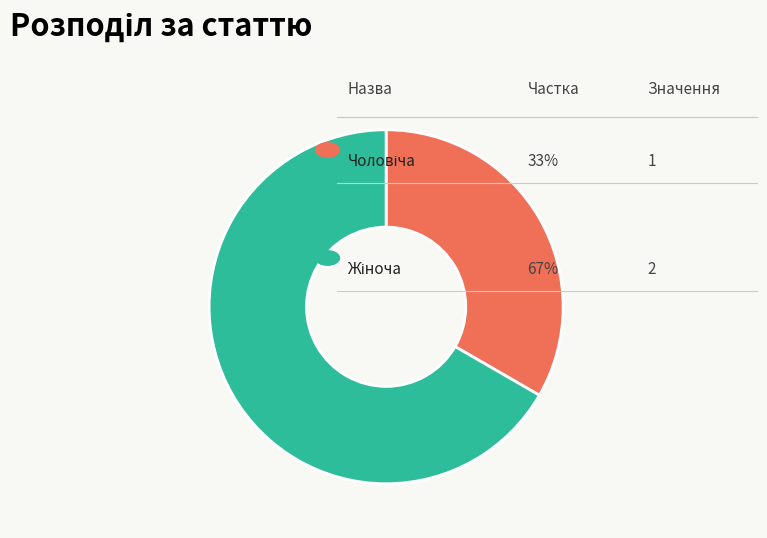

Does any single category account for the majority?

Yes